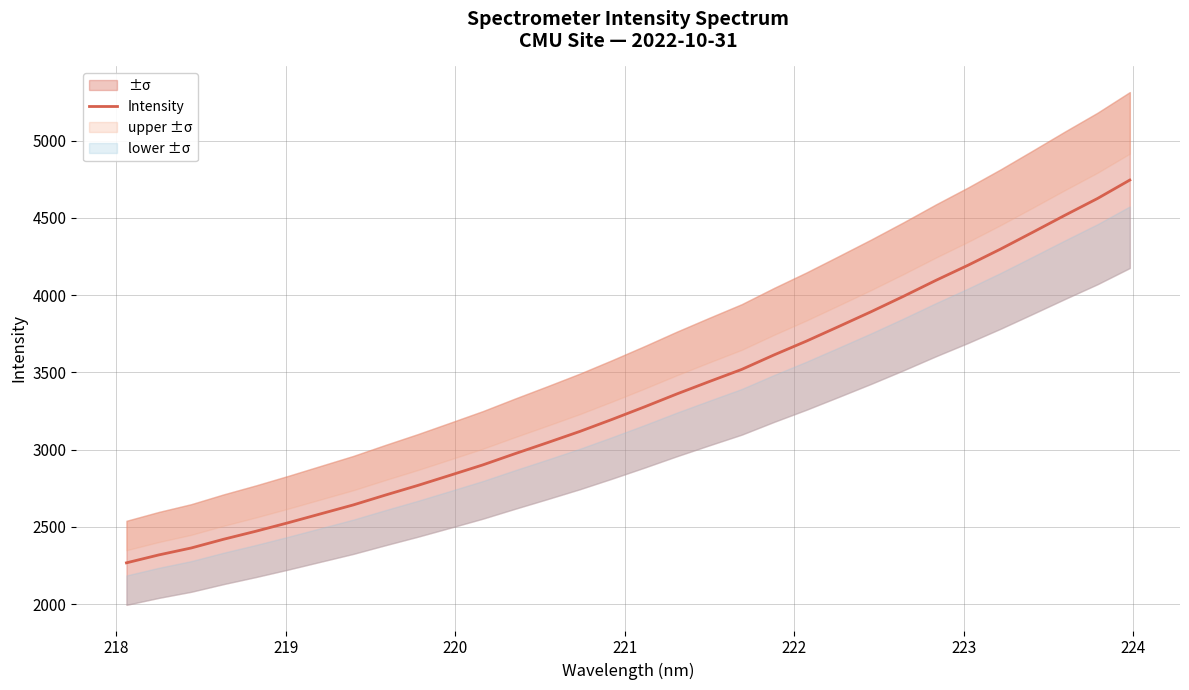

How many values are below 3277?

16